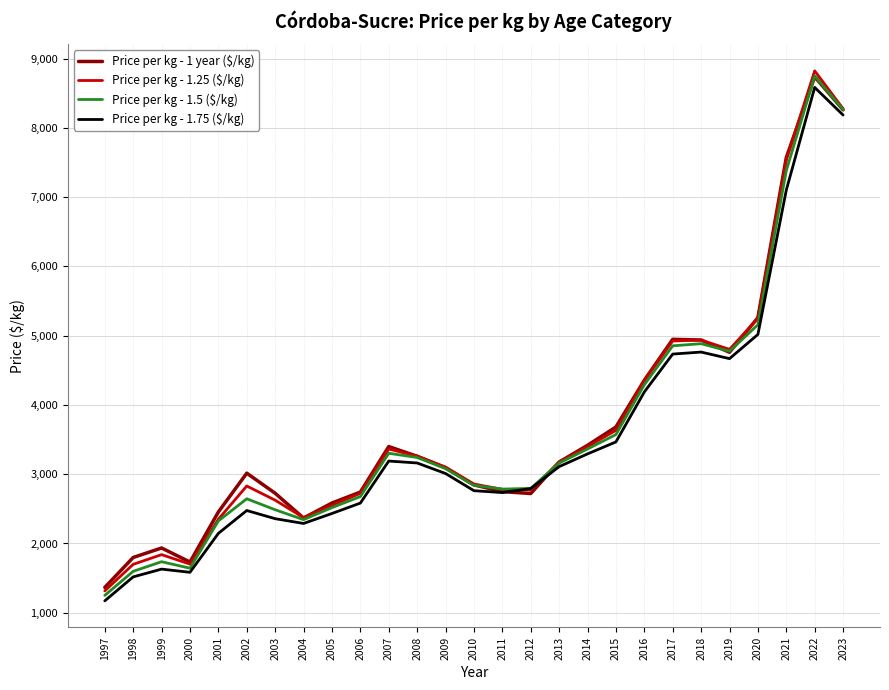

At which label does Price per kg - 1.75 ($/kg) reach its minimum?

1997